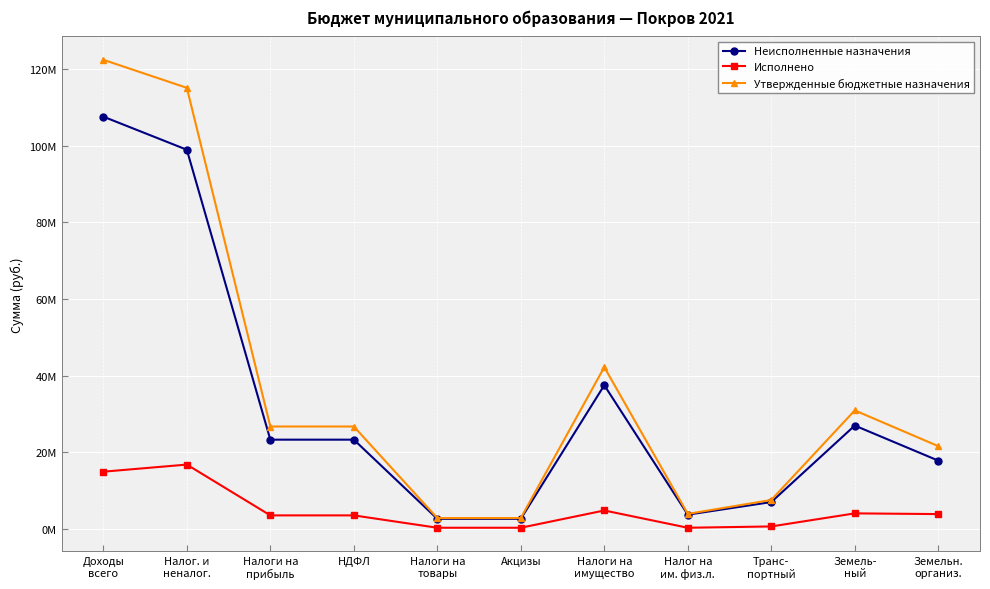

True or false: Исполнено and Неисполненные назначения cross at least once.

False